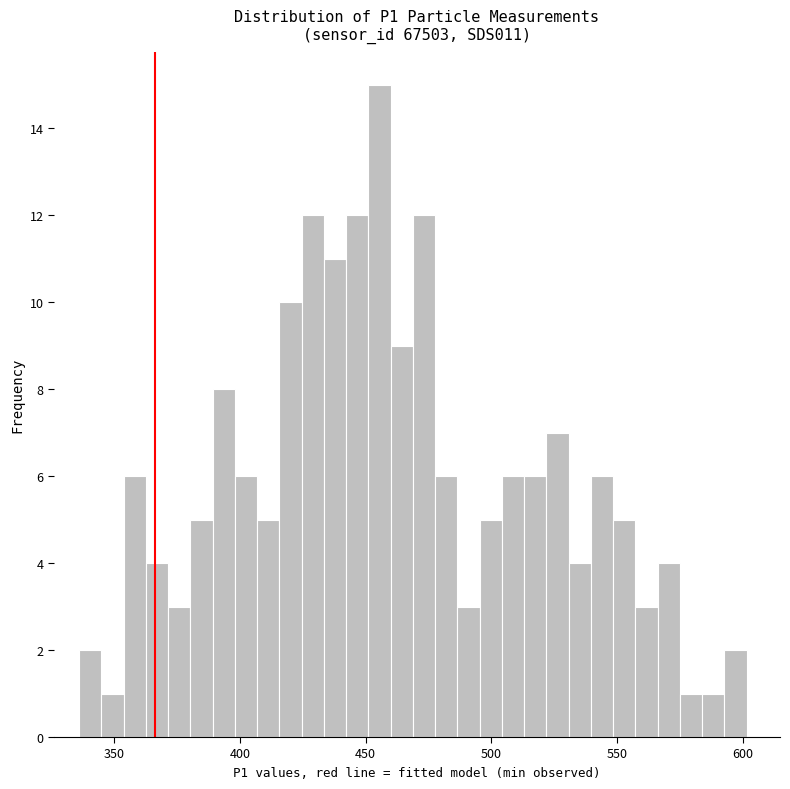

Around what value on the x-axis is the tallest bar? Give the approximate position of its centre, as read against the axis.

455